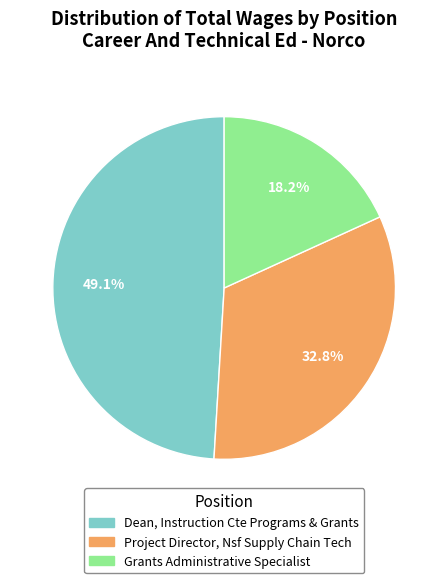

To the nearest percent, what is the combined percentage of Dean, Instruction Cte Programs & Grants and Grants Administrative Specialist?

67%